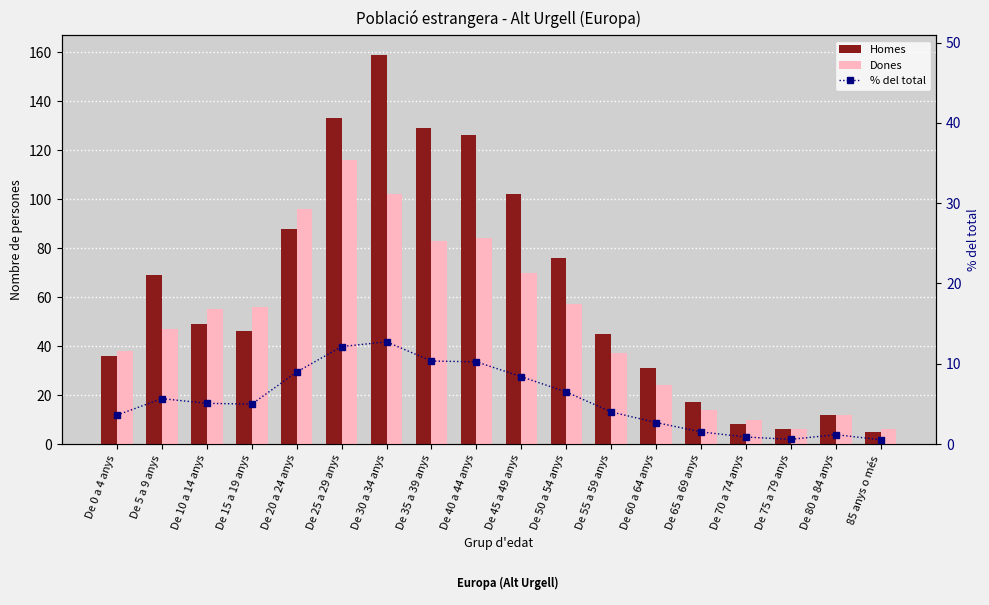

Which series has the widest spread of values?

Homes